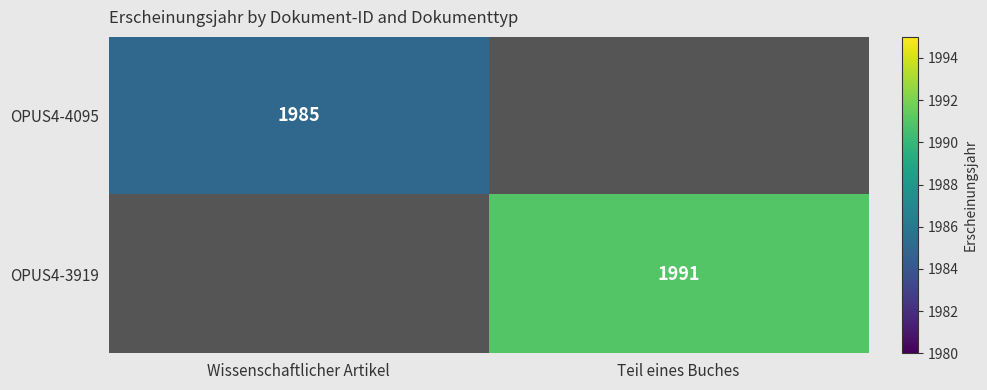

The value of OPUS4-4095 at Wissenschaftlicher Artikel is 1985. True or false?

True